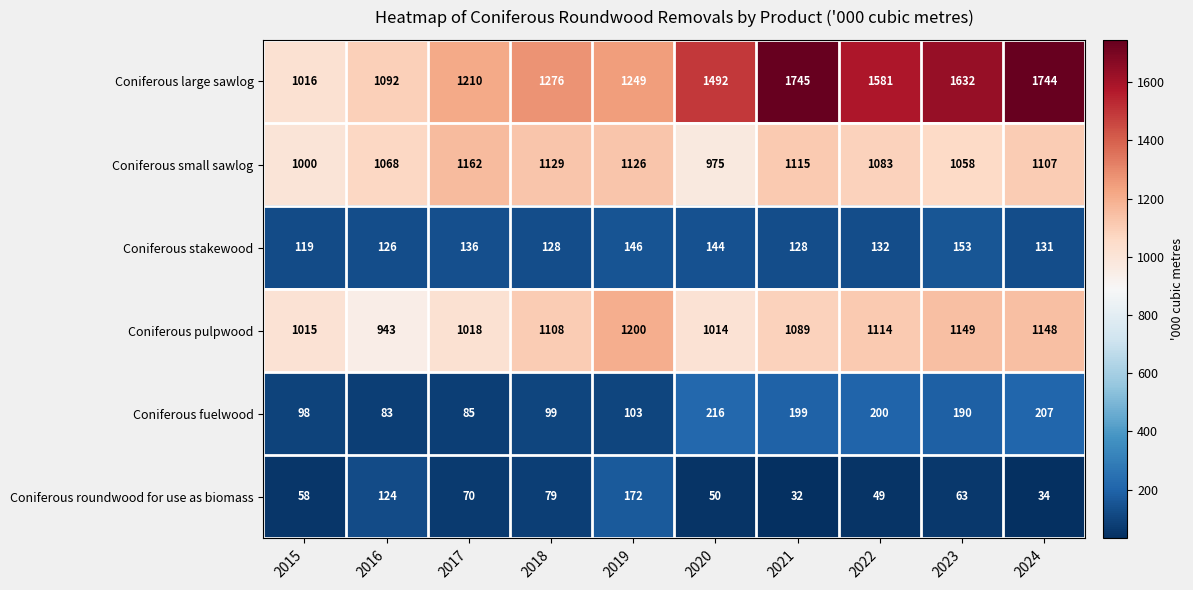

At which label does Coniferous stakewood first exceed 132?

2017